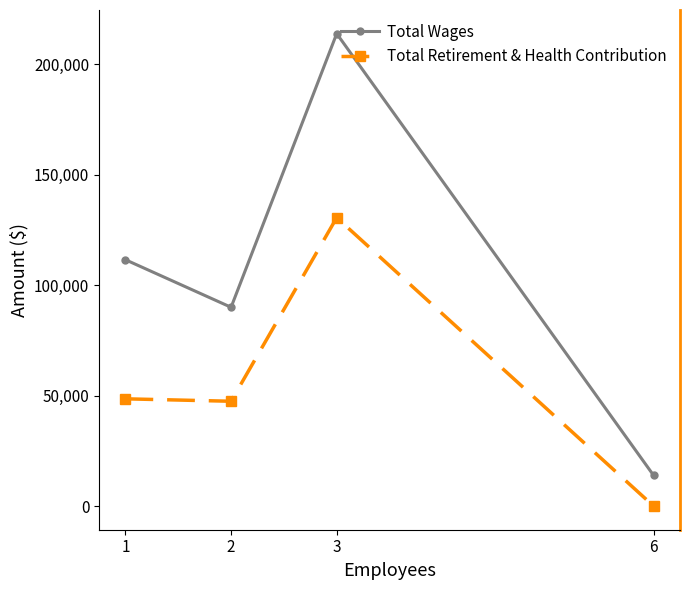

Is this an area chart (filled region under the line)?

No